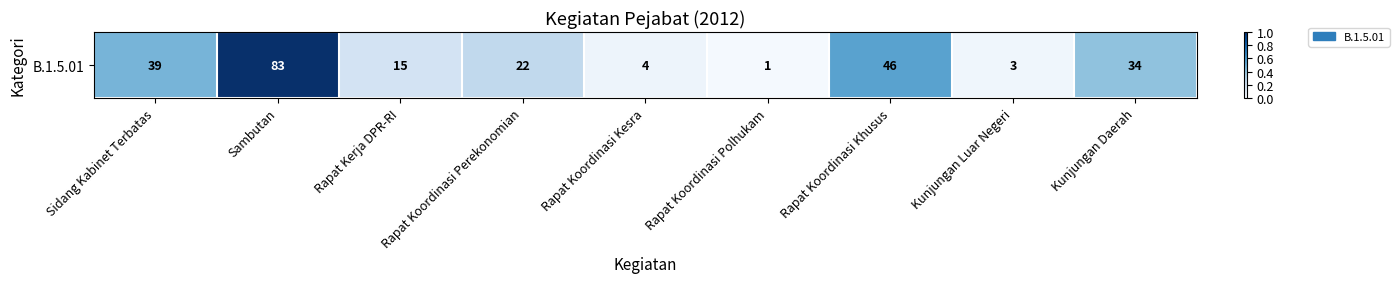

True or false: the data shows 0.3 at Rapat Koordinasi Perekonomian.

True